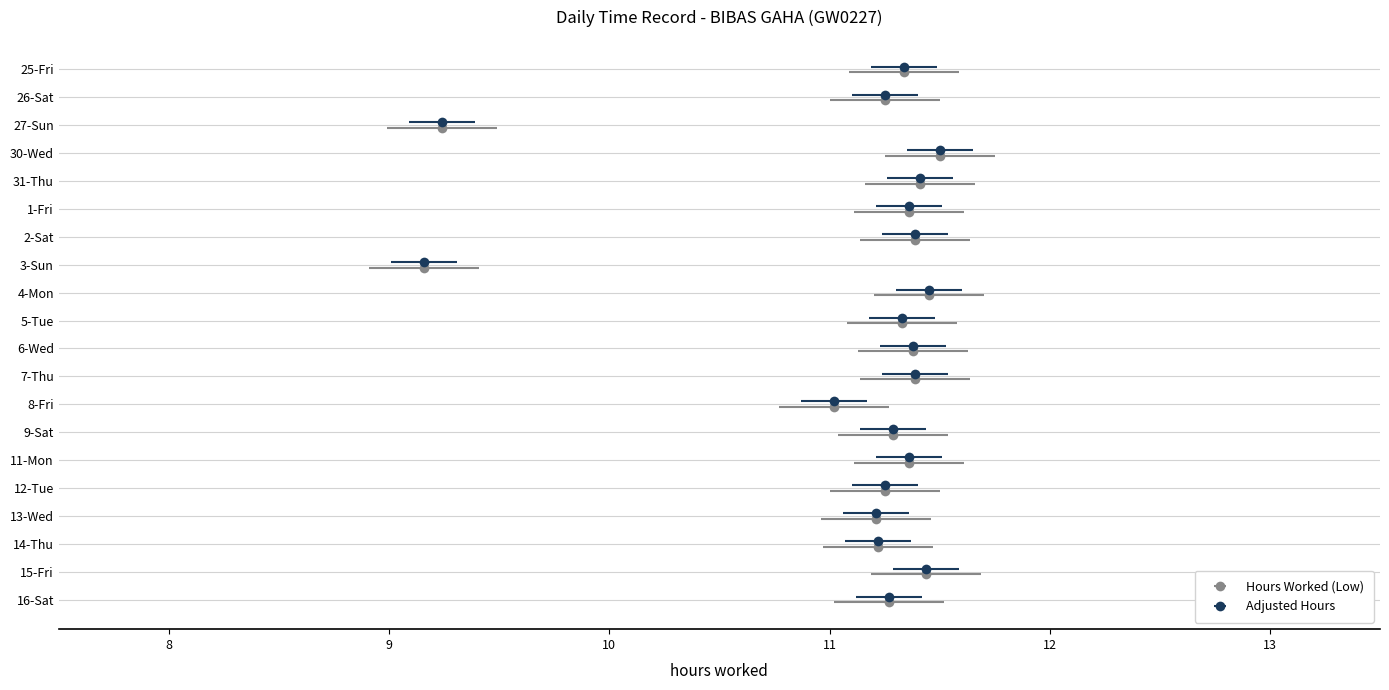

What is the label of the 7th bar from the left?

2-Sat